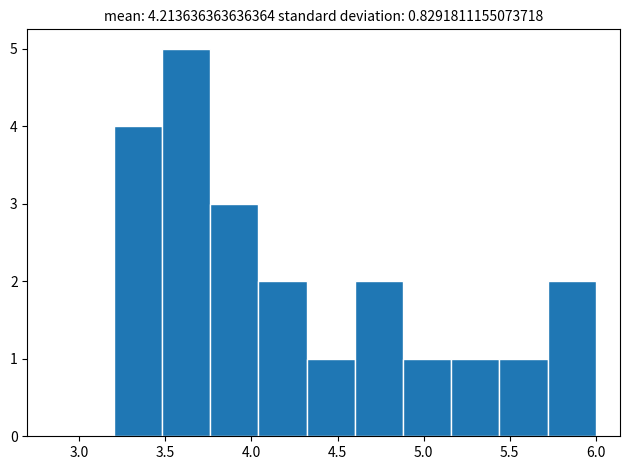

Reading left to right, transcribe this chart: for each bar, give the range it covers on the x-axis and its height. Neither the bar edges nor the heights are printed on the chart, so give them approximately, as read against the axes.

3.20 to 3.48: 4
3.48 to 3.76: 5
3.76 to 4.04: 3
4.04 to 4.32: 2
4.32 to 4.60: 1
4.60 to 4.88: 2
4.88 to 5.16: 1
5.16 to 5.44: 1
5.44 to 5.72: 1
5.72 to 6.00: 2